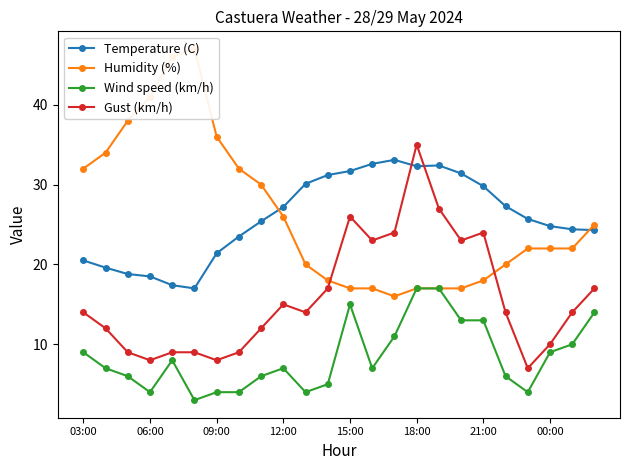

What is the highest value of the Temperature (C) series?

33.1